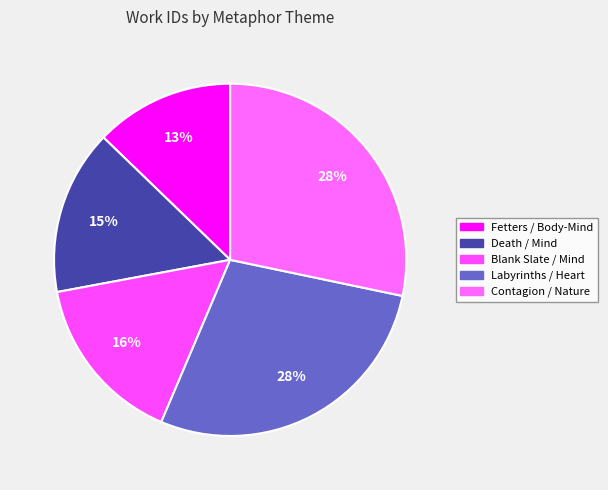

Which has a higher value, Contagion / Nature or Blank Slate / Mind?

Contagion / Nature